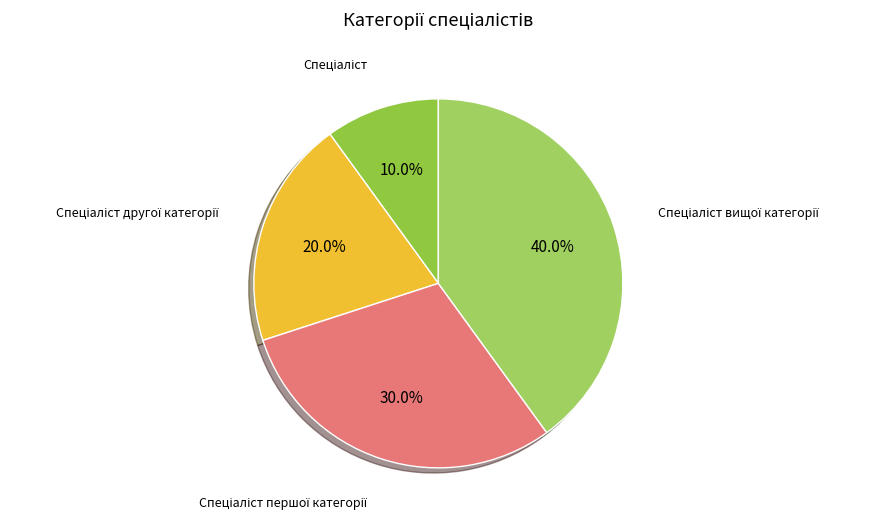

How many slices are in this pie chart?

4